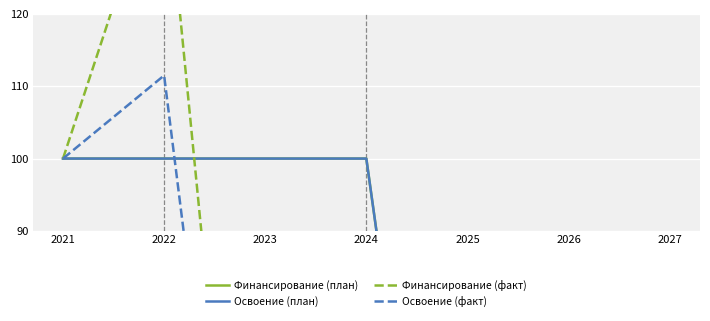

Which has a higher value, 2027 or 2022?

2022